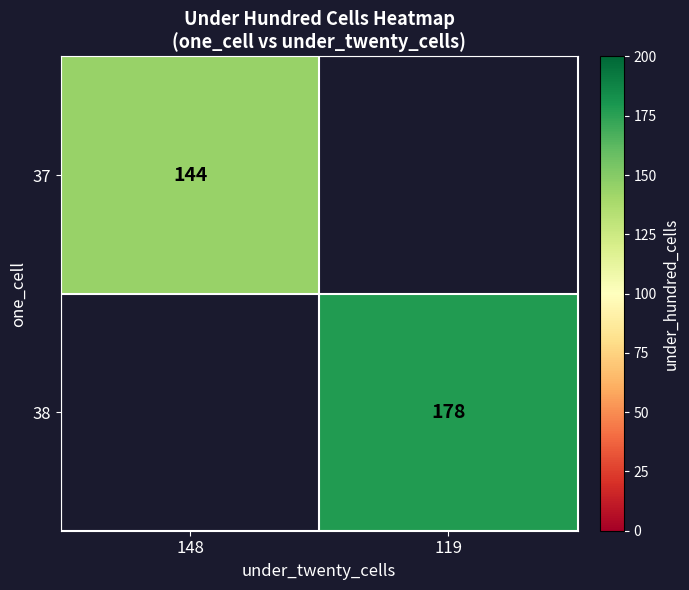

Is it true that 37 equals 231 at 148?

False